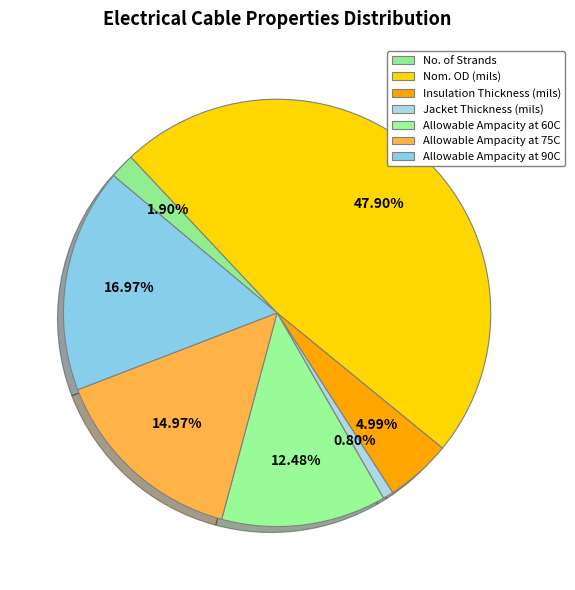

Is there a majority slice in this chart?

No